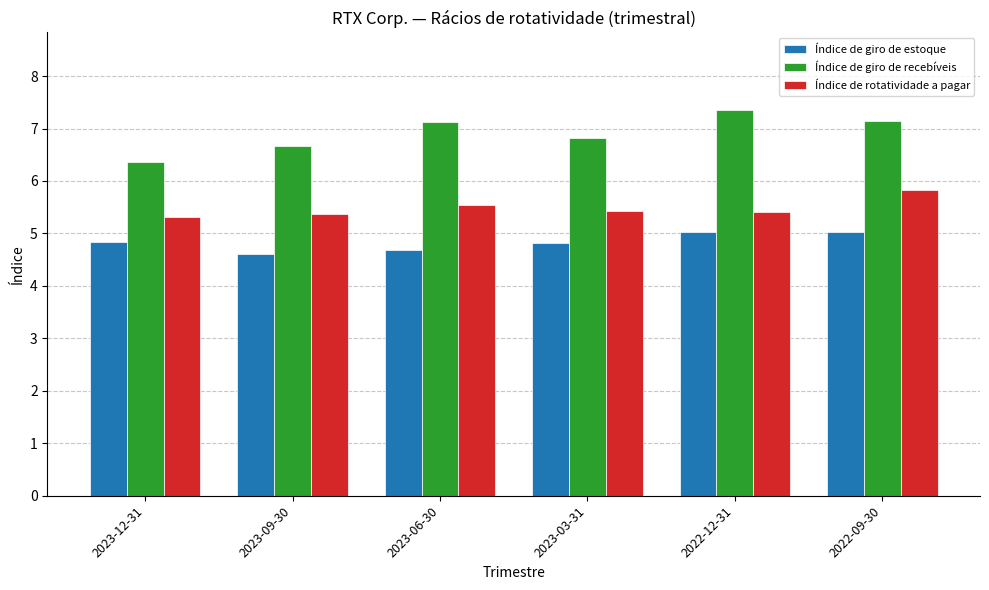

Is the value of Índice de giro de estoque at 2023-03-31 greater than the value of Índice de rotatividade a pagar at 2023-06-30?

No